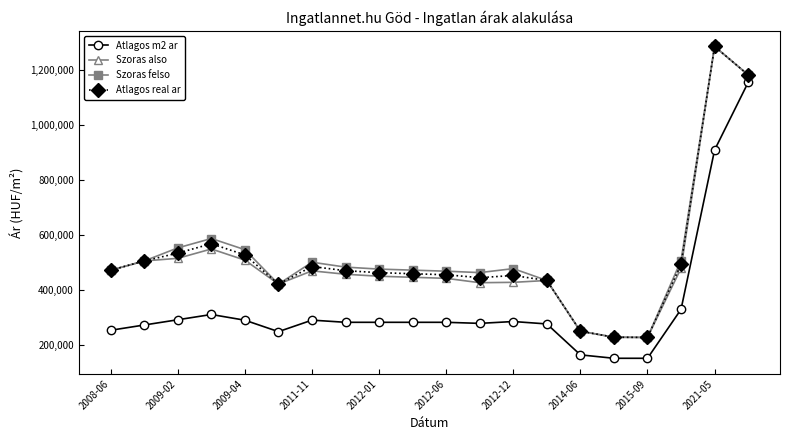

What is the minimum value shown in the chart?

150000